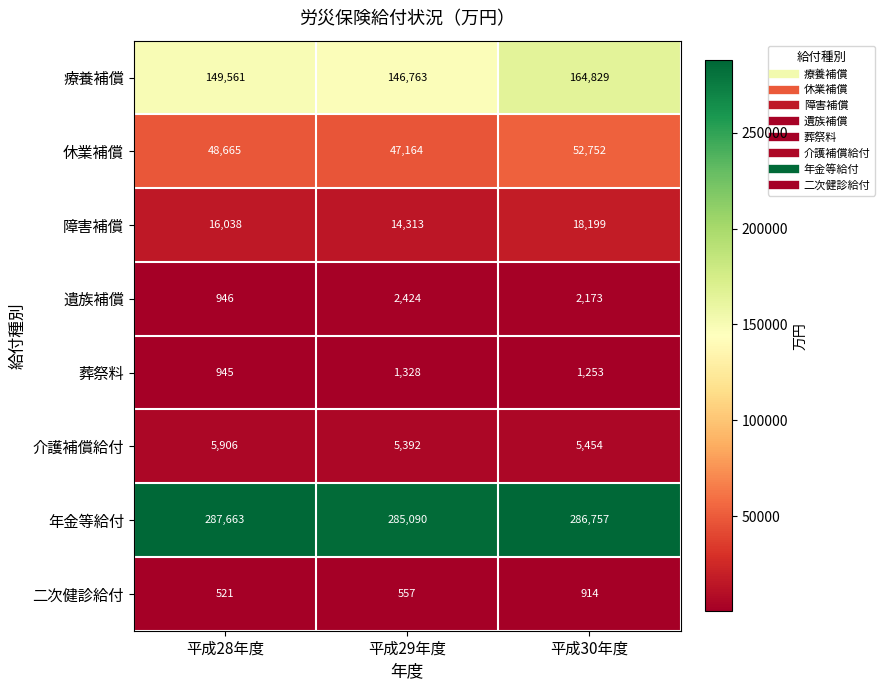

Reading right to left, what are all the values shown in this chart?

療養補償: 平成30年度=164829	平成29年度=146763	平成28年度=149561
休業補償: 平成30年度=52752	平成29年度=47164	平成28年度=48665
障害補償: 平成30年度=18199	平成29年度=14313	平成28年度=16038
遺族補償: 平成30年度=2173	平成29年度=2424	平成28年度=946
葬祭料: 平成30年度=1253	平成29年度=1328	平成28年度=945
介護補償給付: 平成30年度=5454	平成29年度=5392	平成28年度=5906
年金等給付: 平成30年度=286757	平成29年度=285090	平成28年度=287663
二次健診給付: 平成30年度=914	平成29年度=557	平成28年度=521